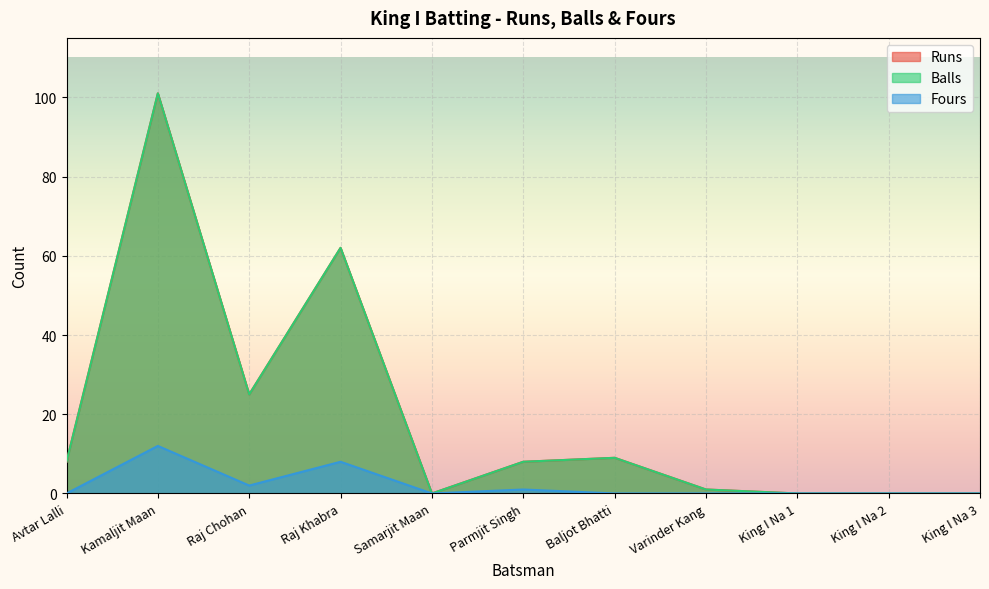

The value of Balls at Baljot Bhatti is 2. True or false?

False